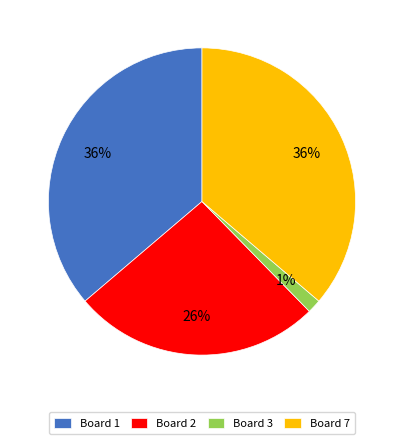

True or false: Board 2 accounts for 13% of the total.

False